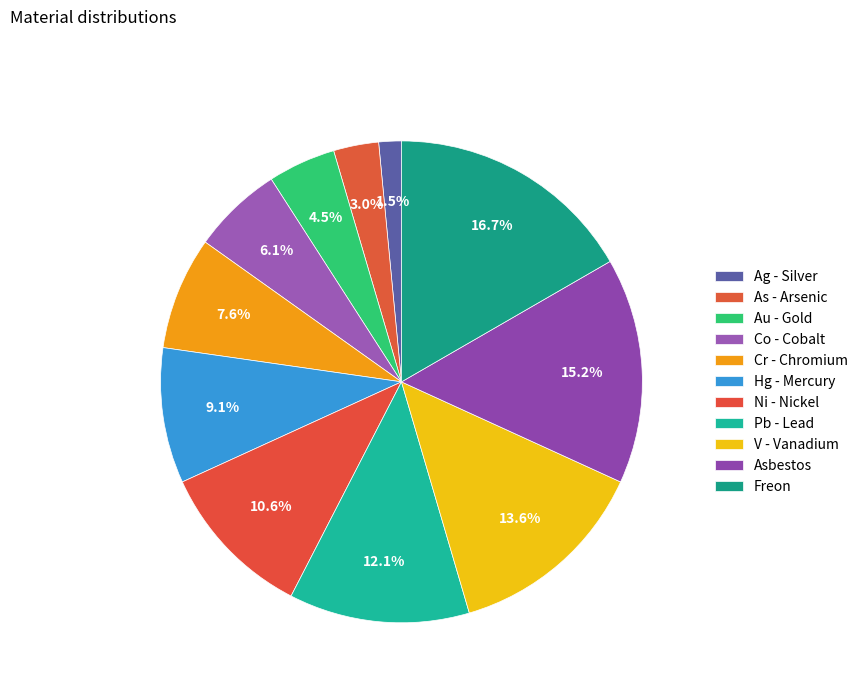

How many segments does this pie chart have?

11